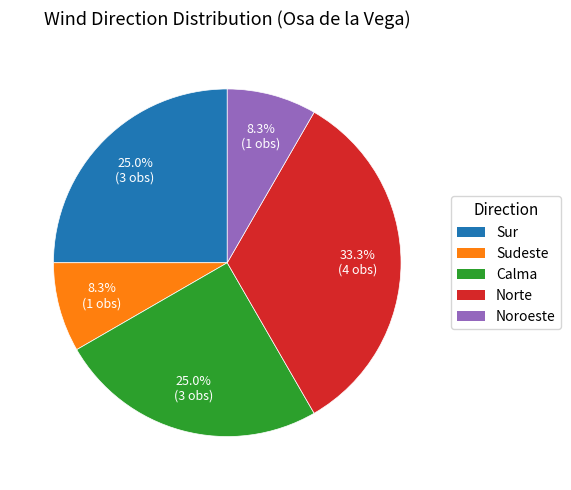

To the nearest percent, what is the average slice percentage?

20%